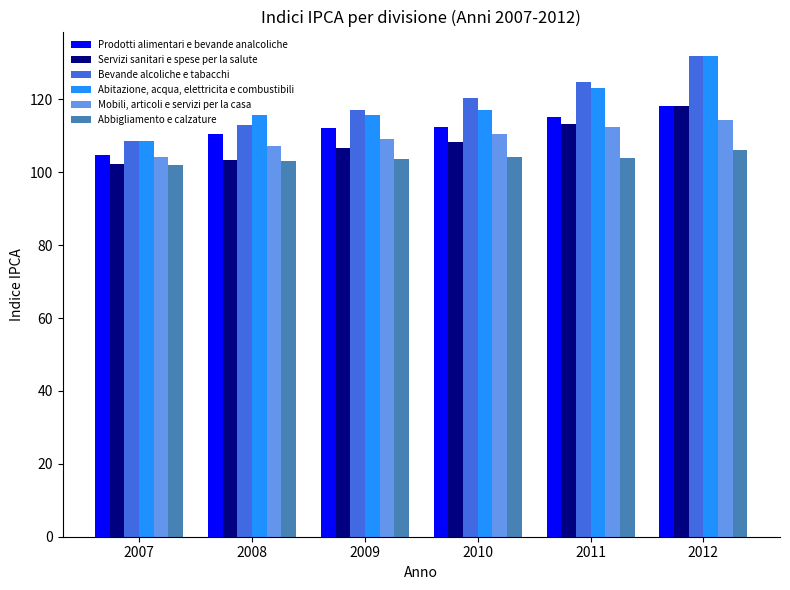

At which category is the sum across all series the highest?

2012